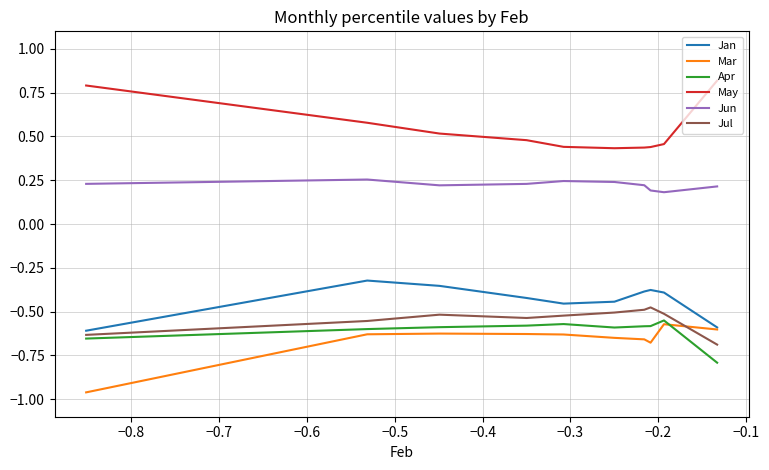

Which series has the largest total across all categories?

May